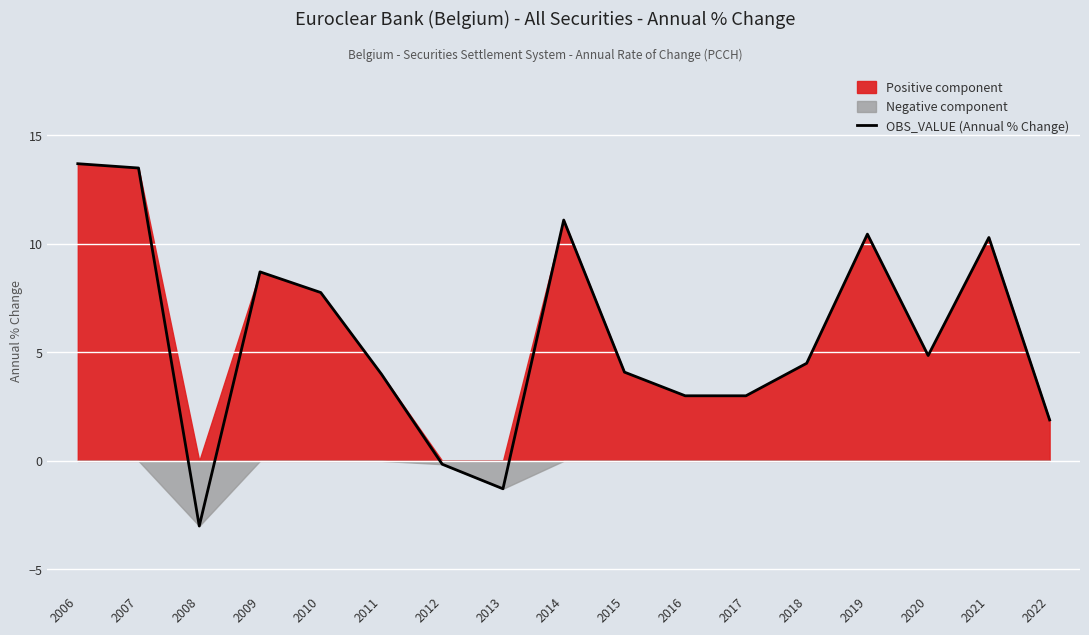

Where is the first local minimum?

2008